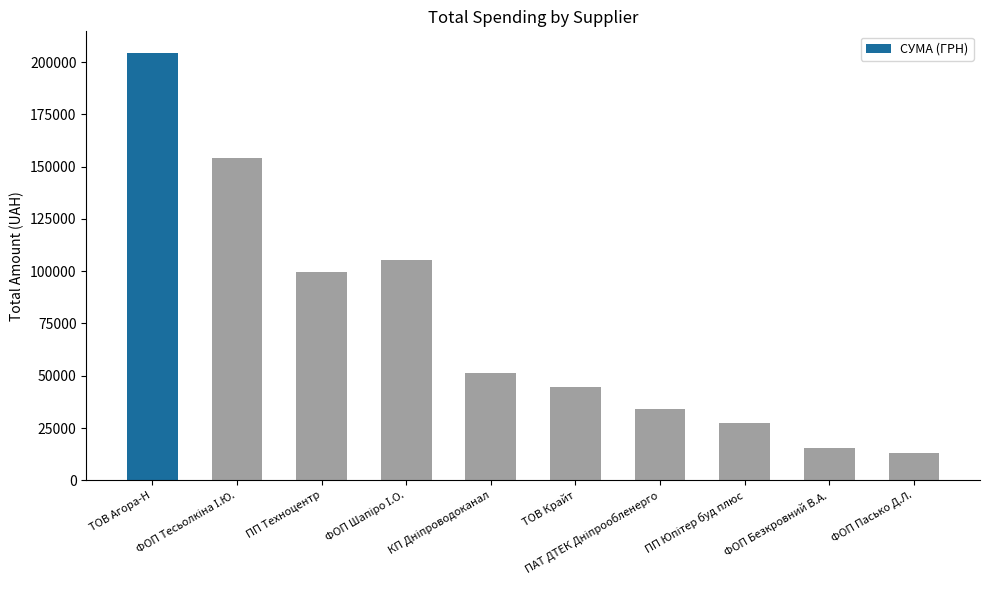

Which label corresponds to the smallest value in the chart?

ФОП Пасько Д.Л.